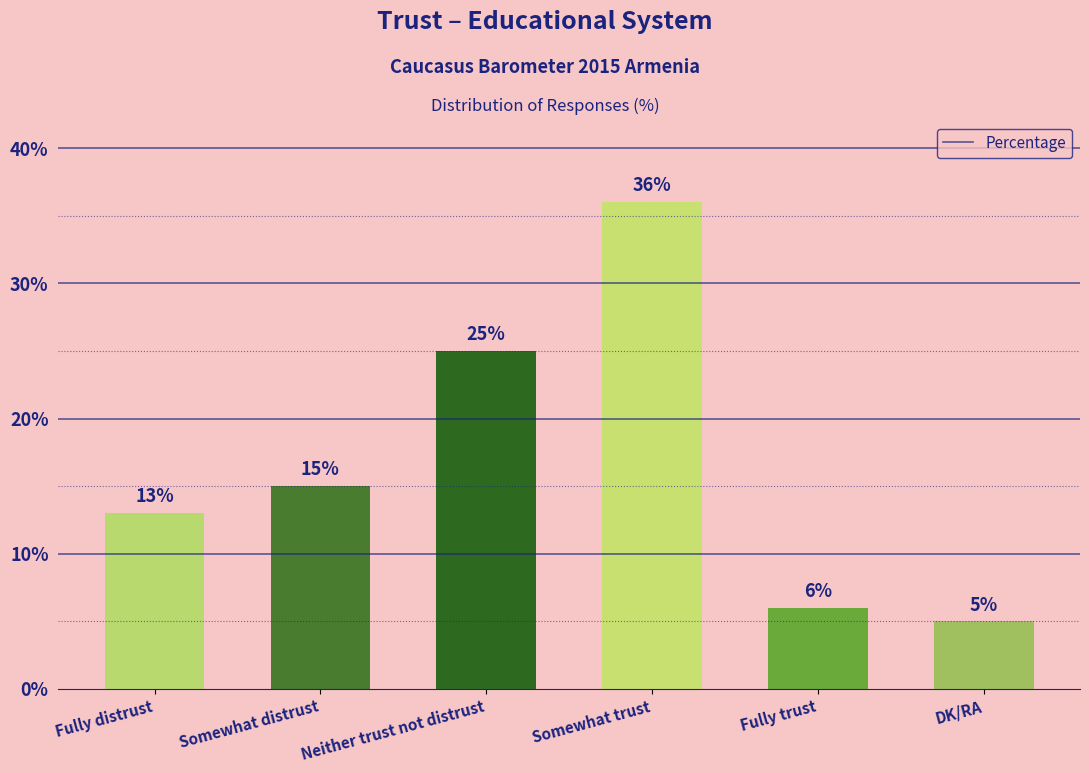

What position from the left is Somewhat trust?

4